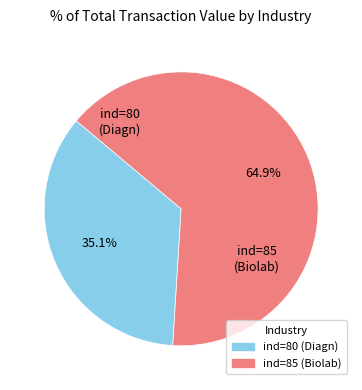

Is there a majority slice in this chart?

Yes